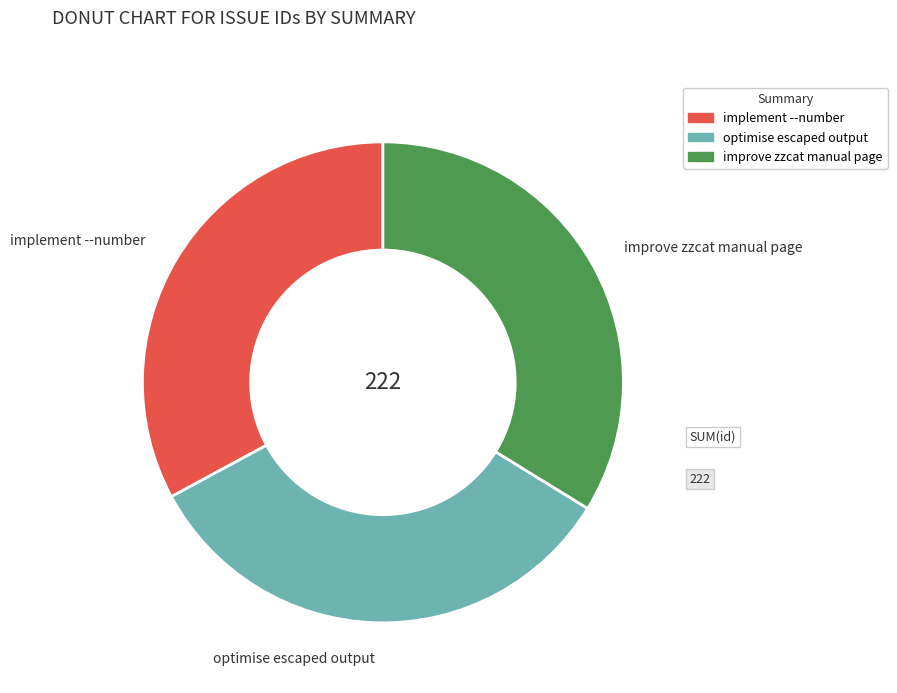

Is there any slice that represents more than half of the pie?

No